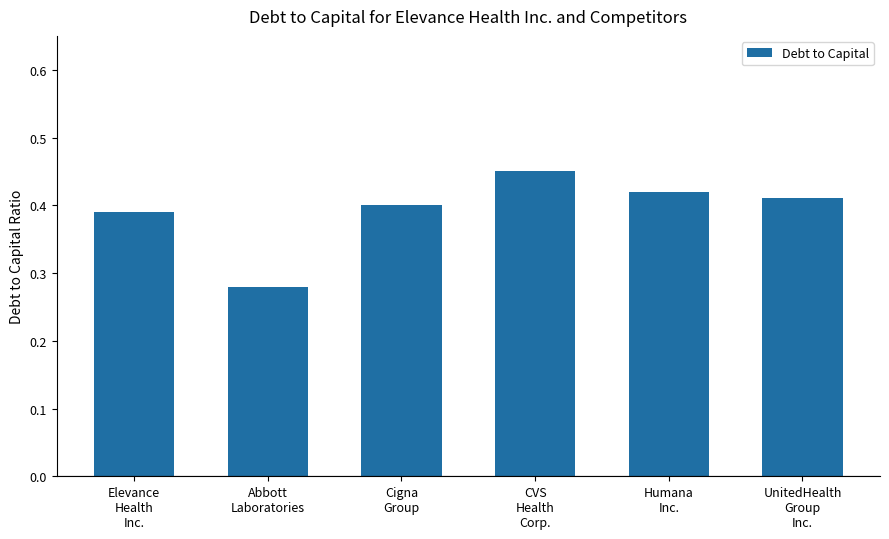

What is the sum of all values?

2.4